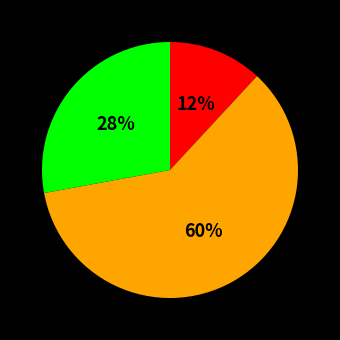

To the nearest percent, what is the difference between the largest and smallest slice percentages?

48%